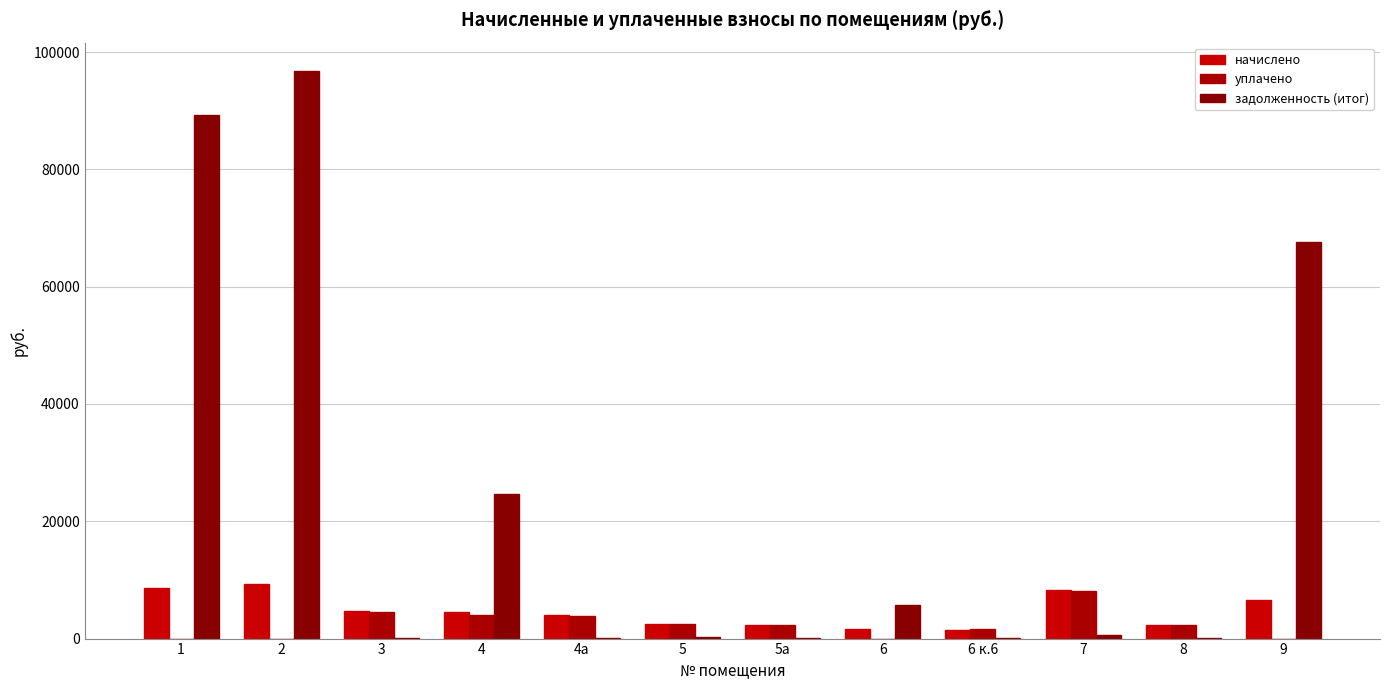

What is the maximum value shown in the chart?

96778.4